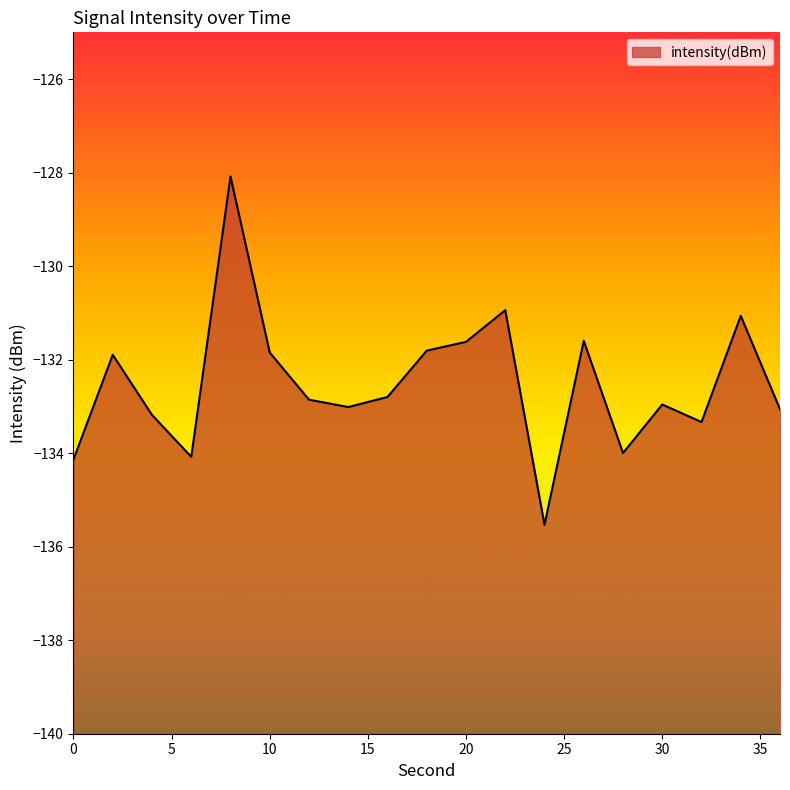

At which label does the data first exceed -132?

2